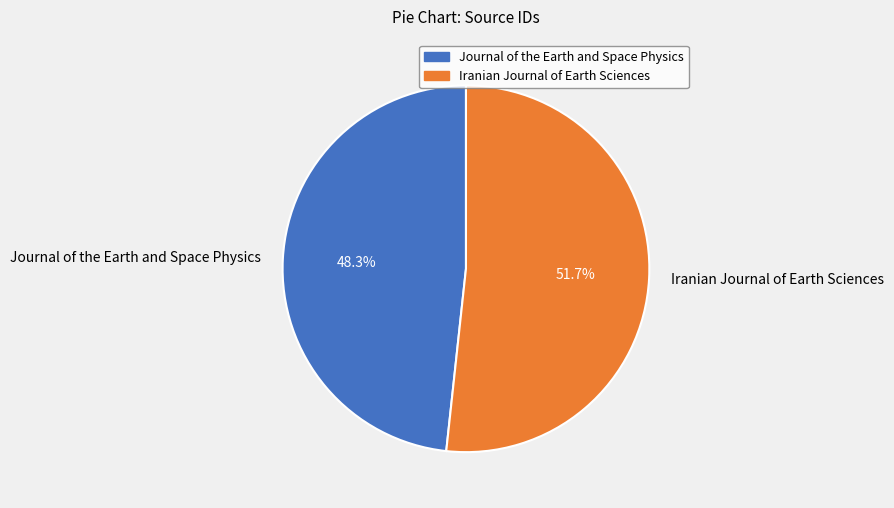

To the nearest percent, what portion does Journal of the Earth and Space Physics represent?

48%